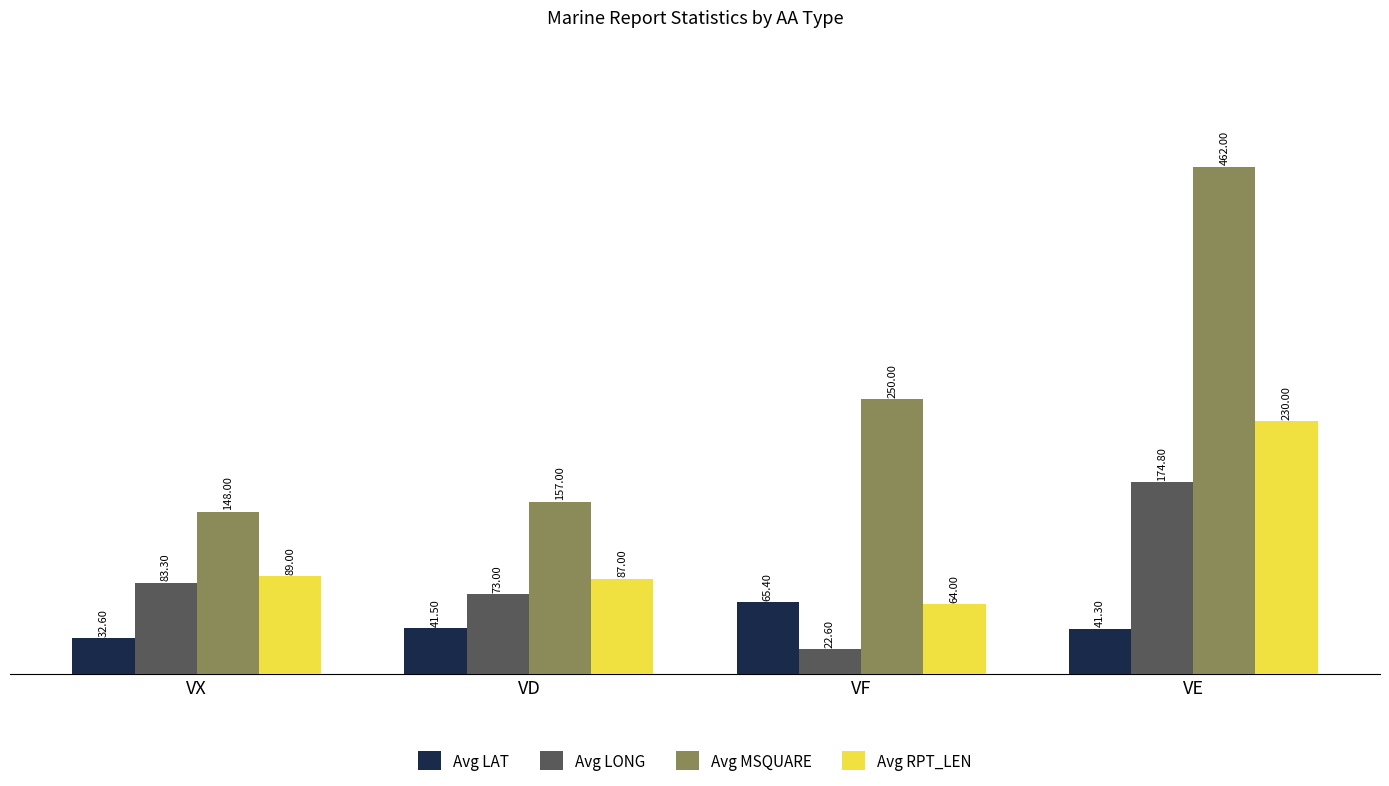

What is the maximum value for Avg LAT?

65.4